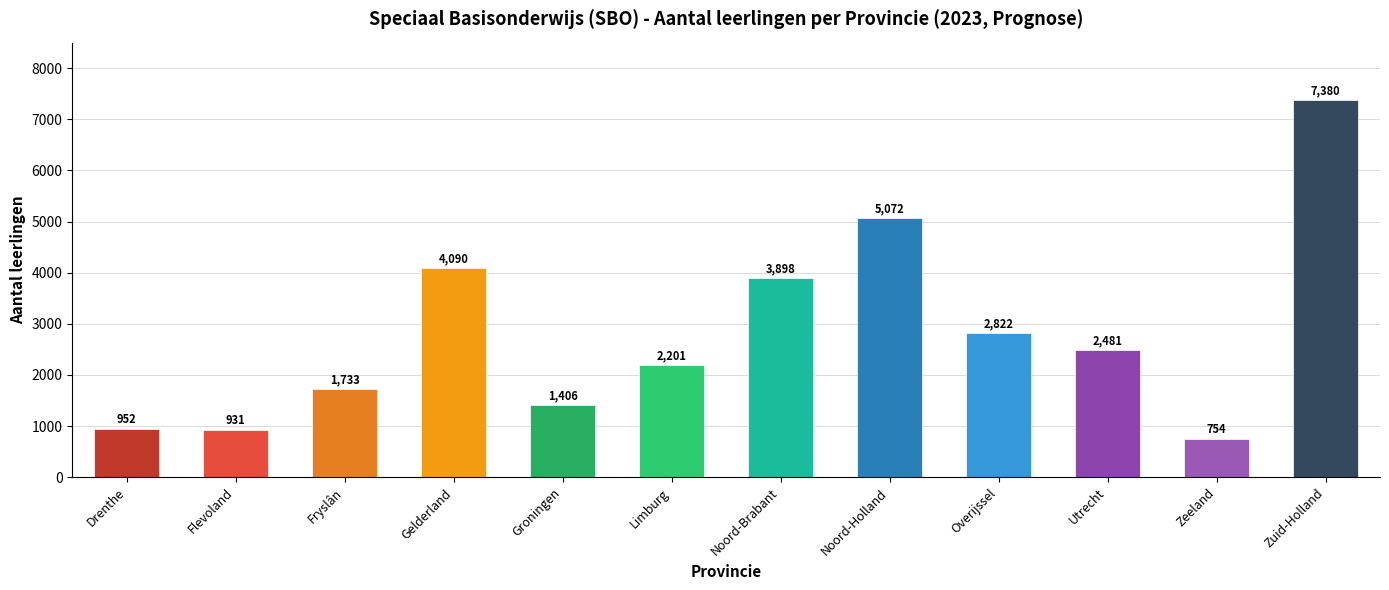

True or false: the data shows 4263 at Overijssel.

False